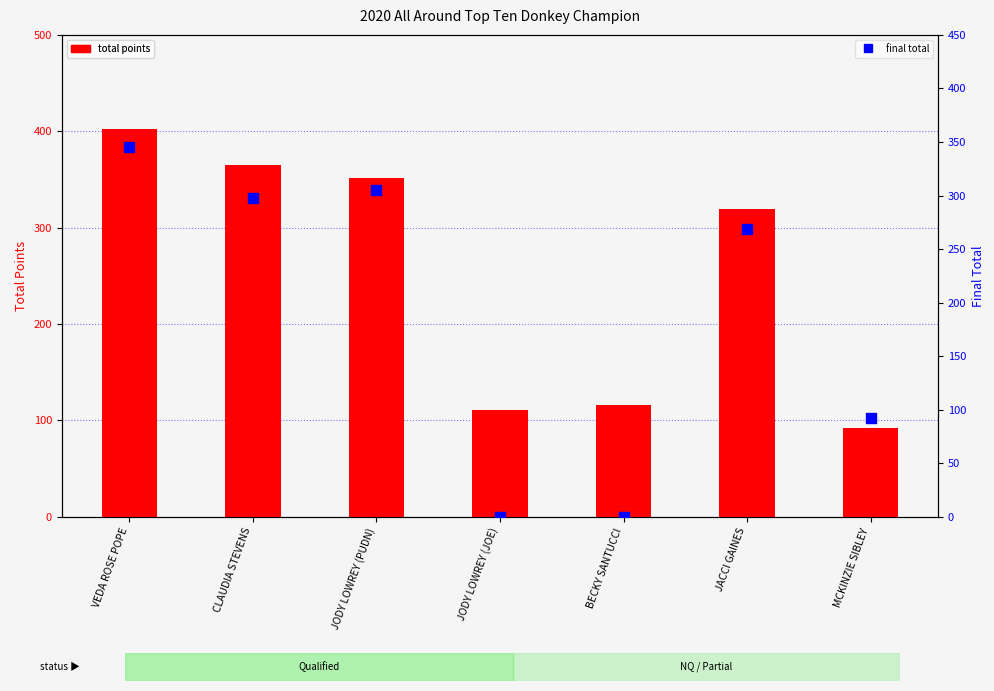

Which series has the widest spread of Y values?

final total